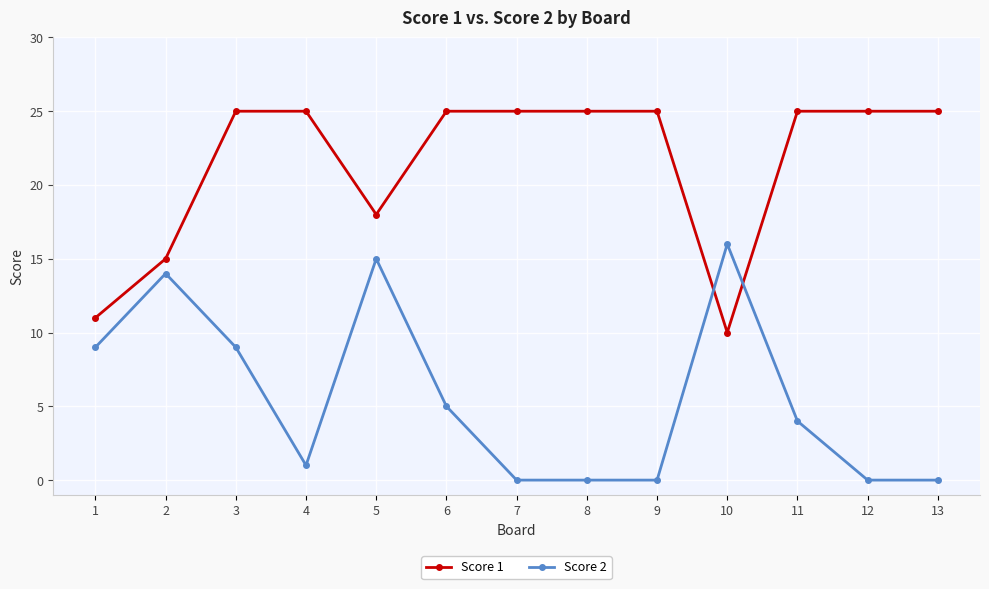

Reading right to left, extract all data points from this chart.

Score 1: 25	25	25	10	25	25	25	25	18	25	25	15	11
Score 2: 0	0	4	16	0	0	0	5	15	1	9	14	9